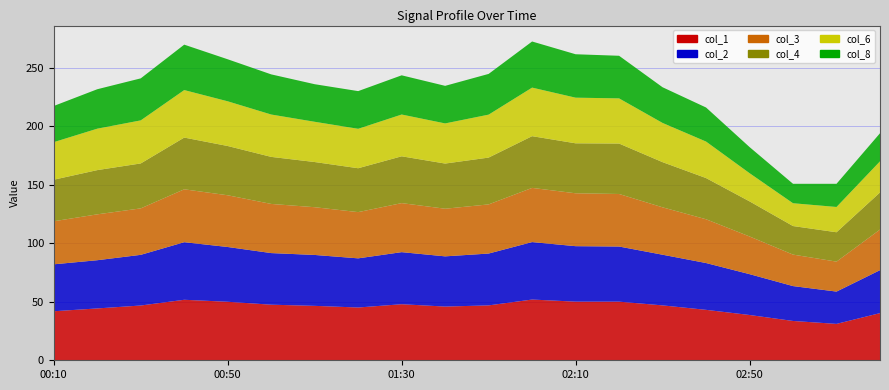

Reading right to left, what are all the values shown in this chart?

col_1: 40.3	31.1	33.6	38.7	43.1	46.9	50.1	50.1	51.9	46.9	45.9	47.9	45.1	46.5	47.5	50.0	51.7	46.8	44.3	41.9
col_2: 36.7	27.6	29.8	34.9	40.0	43.3	47.1	47.4	49.1	44.3	42.9	44.5	42.0	43.5	44.1	46.8	49.2	43.3	41.2	40.1
col_3: 34.7	25.6	26.9	32.2	37.4	40.5	44.9	45.2	46.3	42.0	40.7	41.9	39.5	40.8	42.0	44.2	45.2	39.7	39.2	36.8
col_4: 31.7	25.1	24.4	30.0	35.2	38.6	43.1	42.7	44.2	40.0	38.6	40.0	37.5	38.6	40.2	42.1	44.2	38.4	37.8	35.5
col_6: 26.6	21.6	19.5	24.1	31.2	33.5	38.6	39.0	41.5	36.7	34.3	35.7	33.7	34.4	36.2	38.2	40.6	36.8	35.4	32.1
col_8: 24.0	19.8	16.6	22.3	29.1	30.5	36.4	37.1	39.4	34.8	32.1	33.5	32.2	32.1	34.3	35.9	38.8	35.9	33.7	30.9